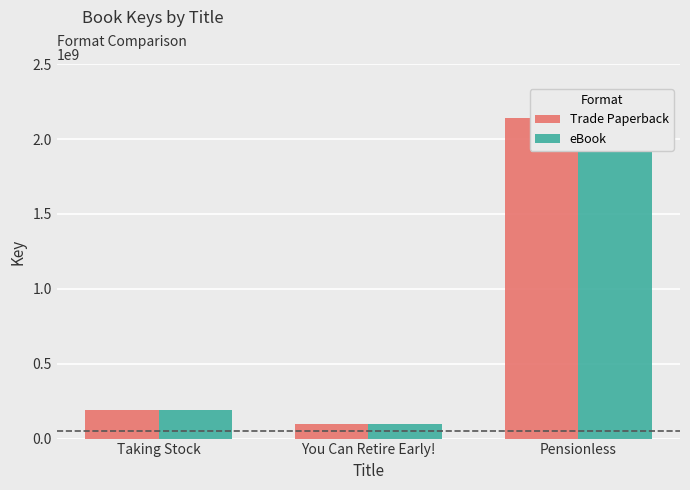

How many groups of bars are there?

3